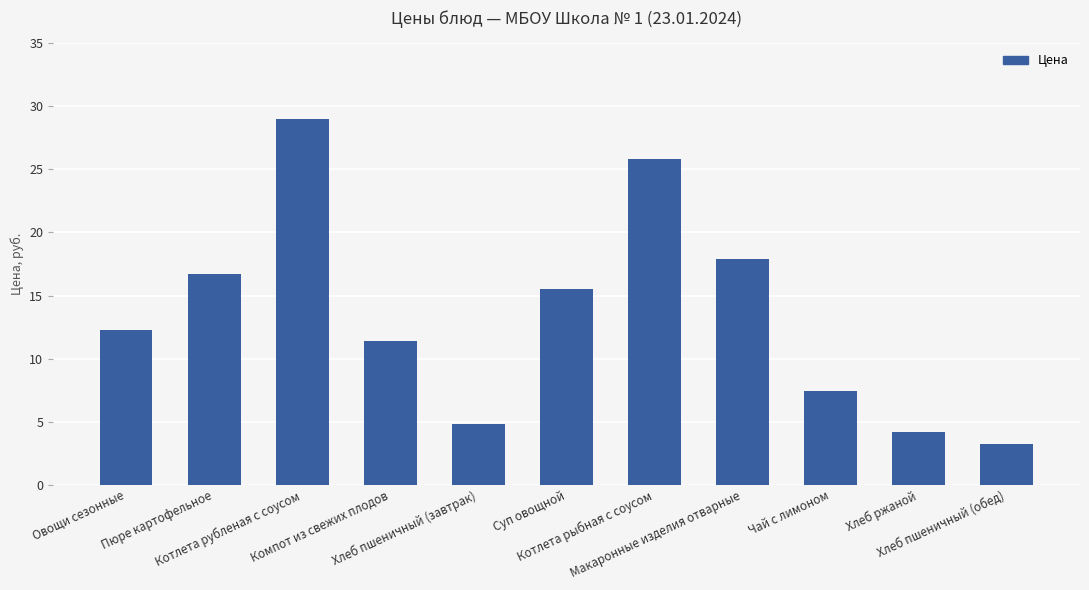

Which category has the lowest value across all series?

Хлеб пшеничный (обед)